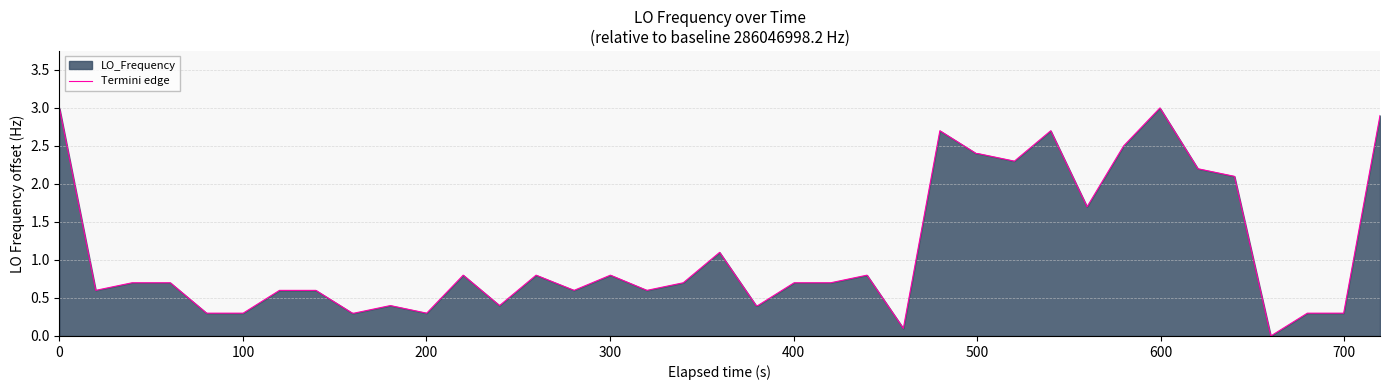

What is the difference between the maximum and minimum values?

3.0